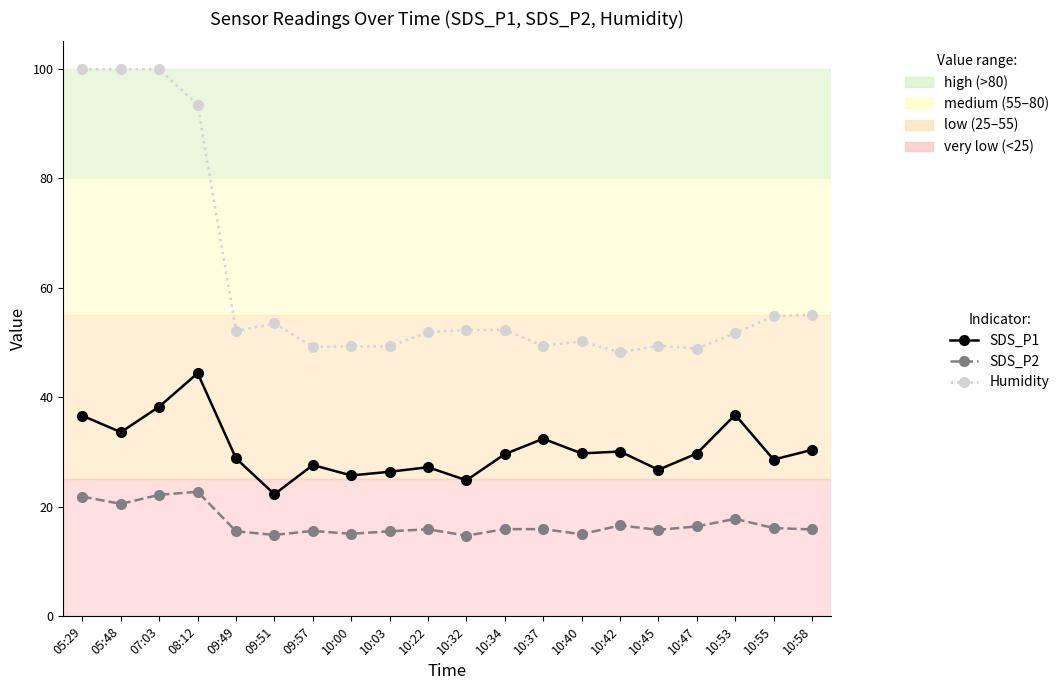

At which label does SDS_P1 reach its minimum?

09:51